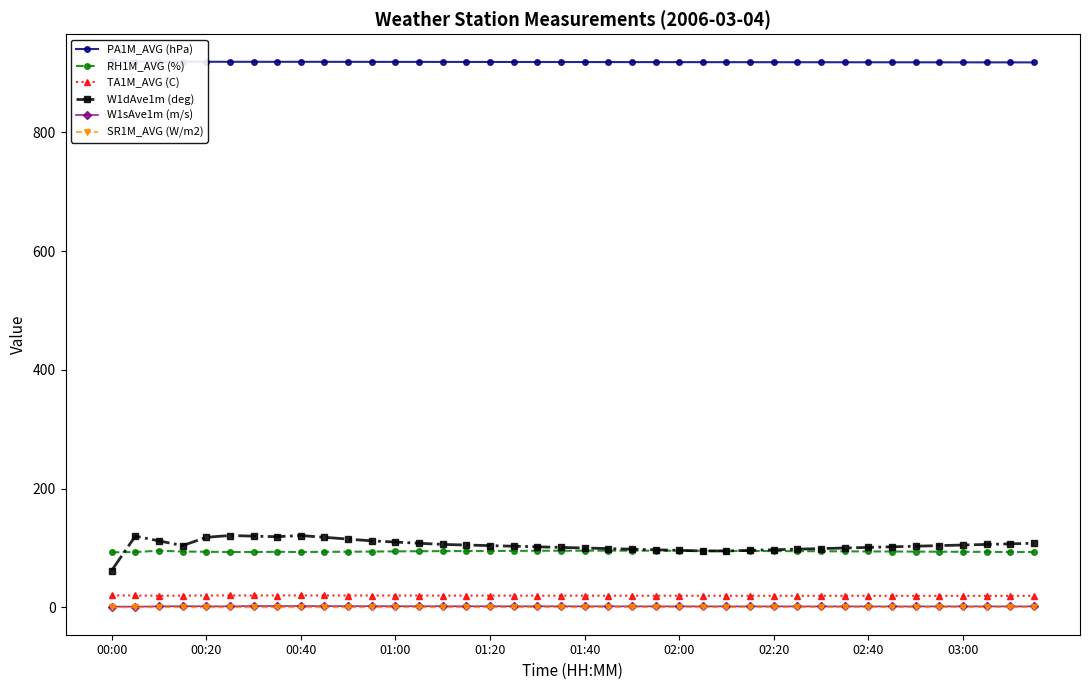

The value of W1dAve1m (deg) at 21 is 164.3. True or false?

False